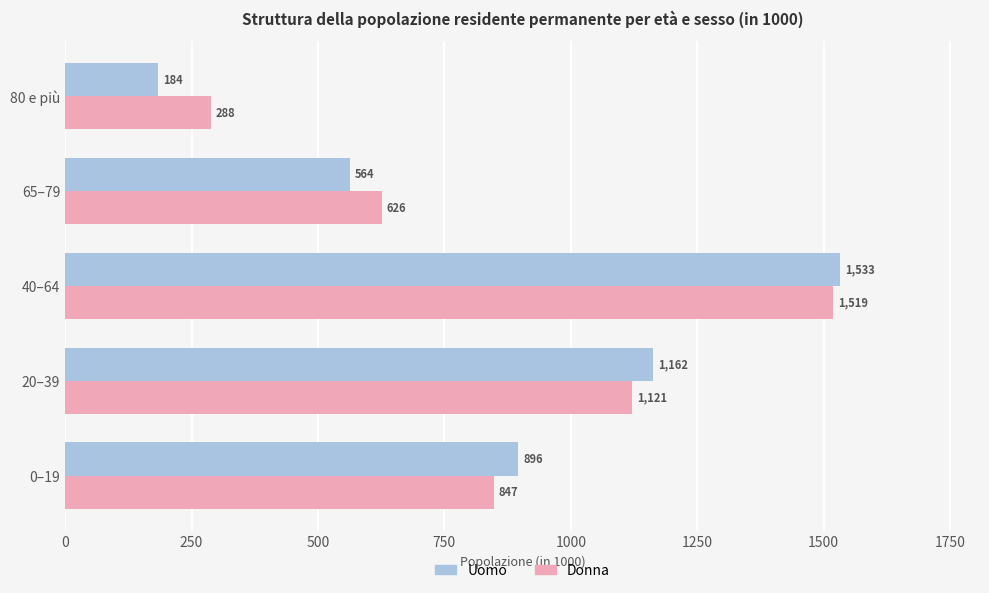

What is the approximate value of Uomo at 0–19?

895.7